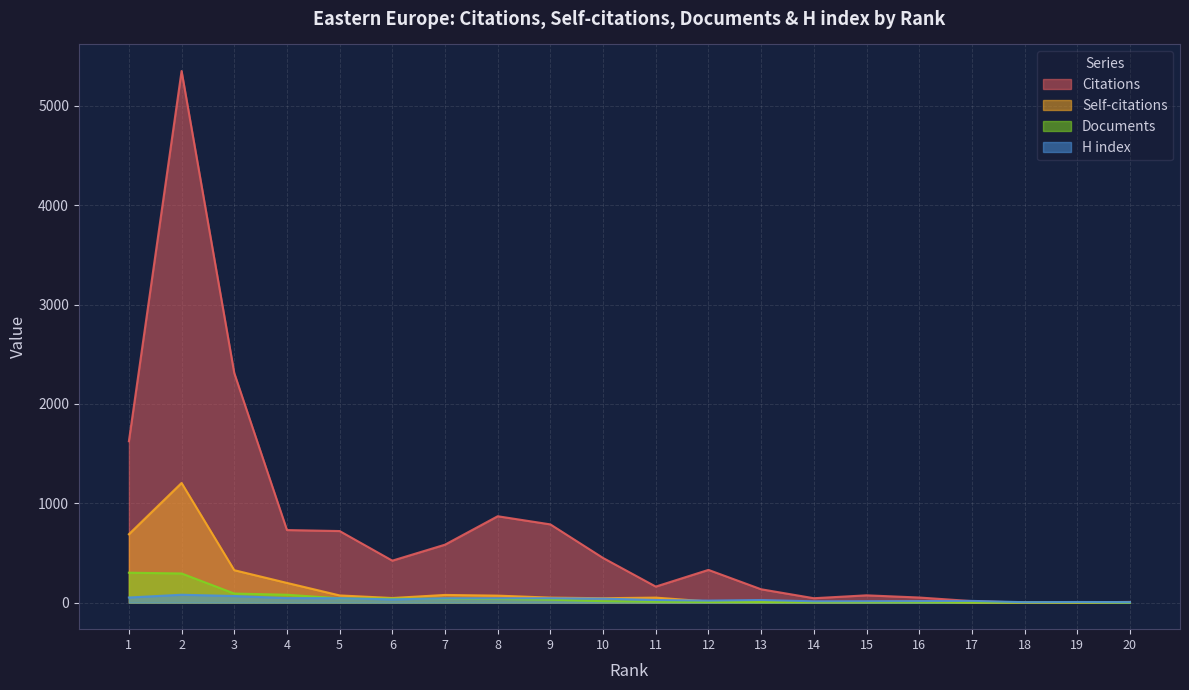

Which series has the largest range (max minus min)?

Citations